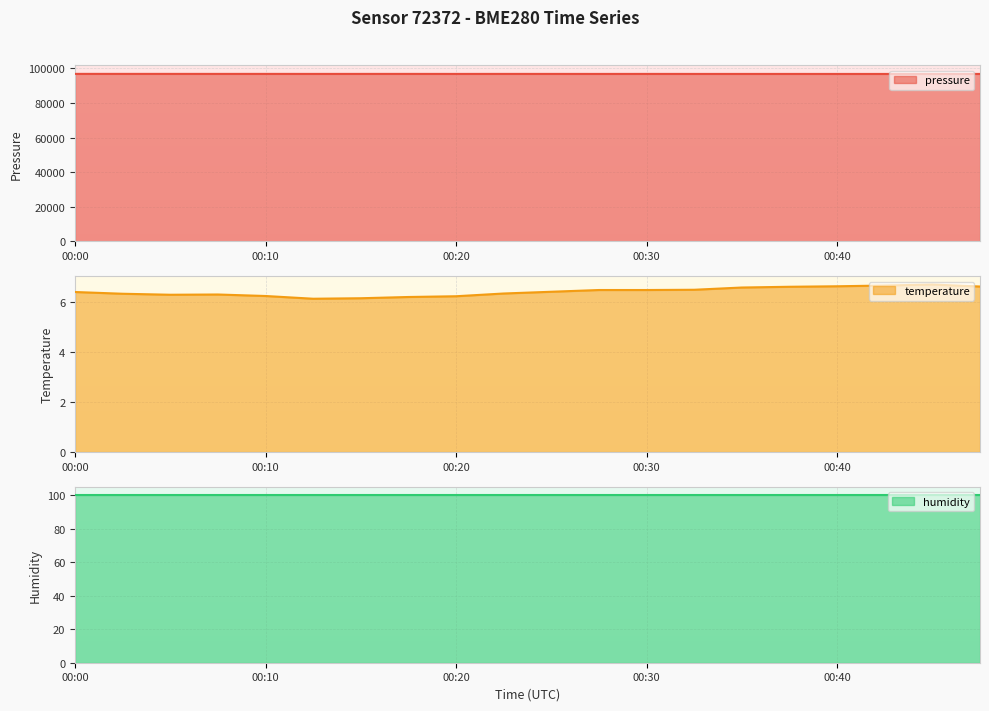

True or false: pressure has a value of 37720.1 at 00:30.

False